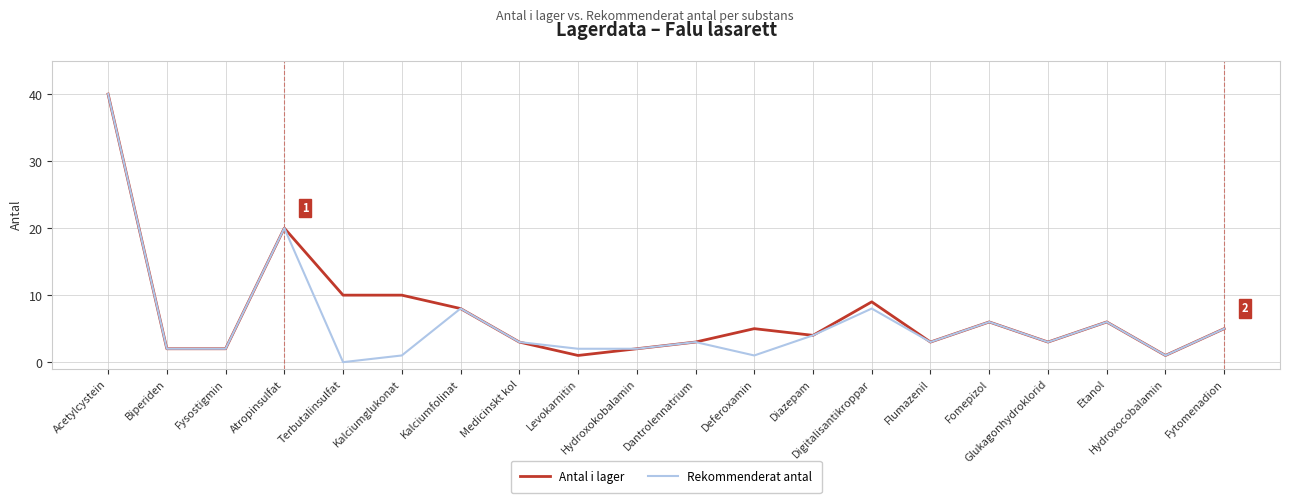

The value of Rekommenderat antal at Atropinsulfat is 9. True or false?

False